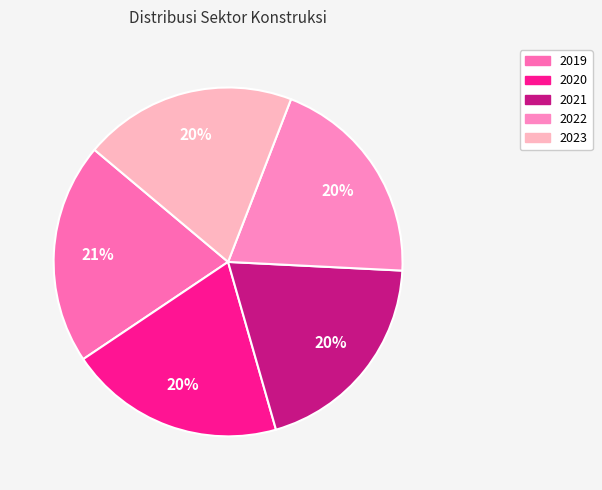

Which has a higher value, 2019 or 2023?

2019